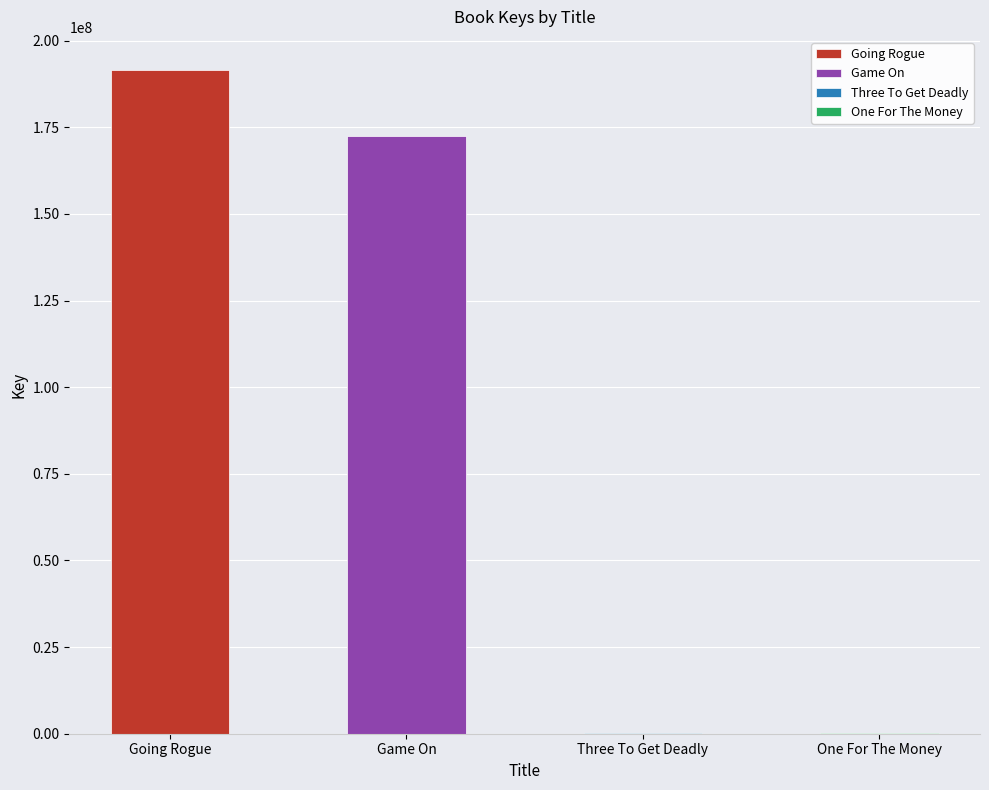

Reading left to right, list all the values displayed in this chart.

Going Rogue=191495383	Game On=172573478	Three To Get Deadly=290465	One For The Money=160641